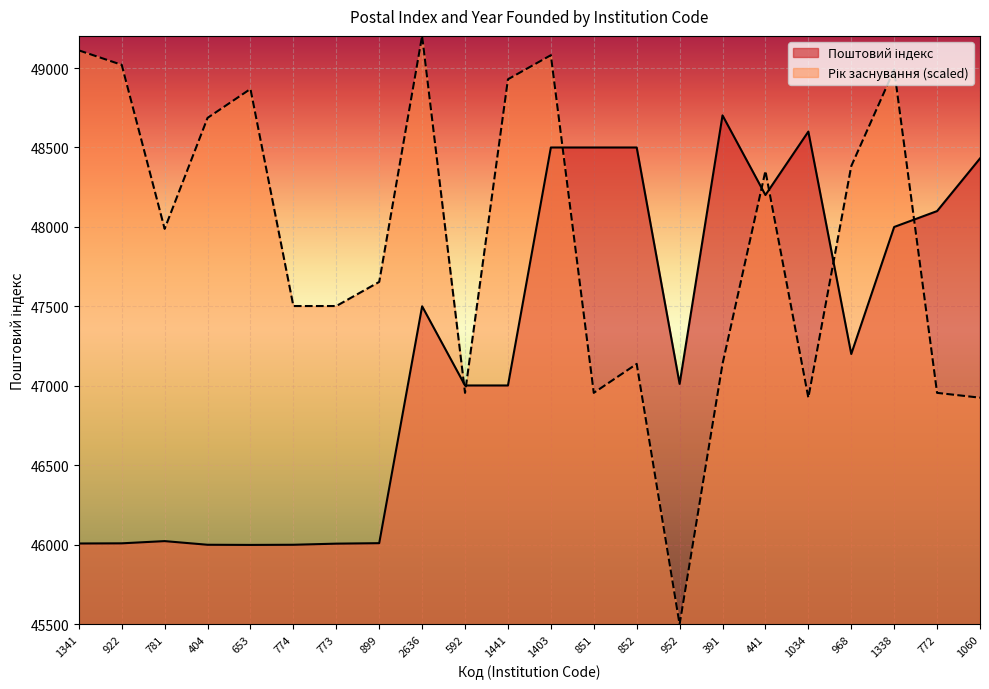

What is the average value of the Рік заснування series?

47898.6